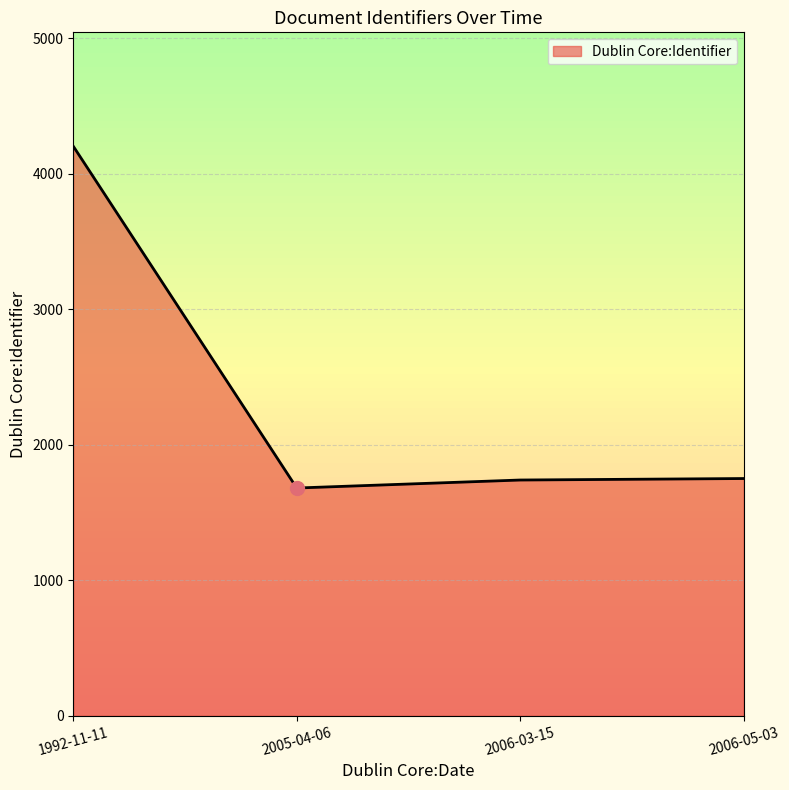

Read the value at 2005-04-06.

1680